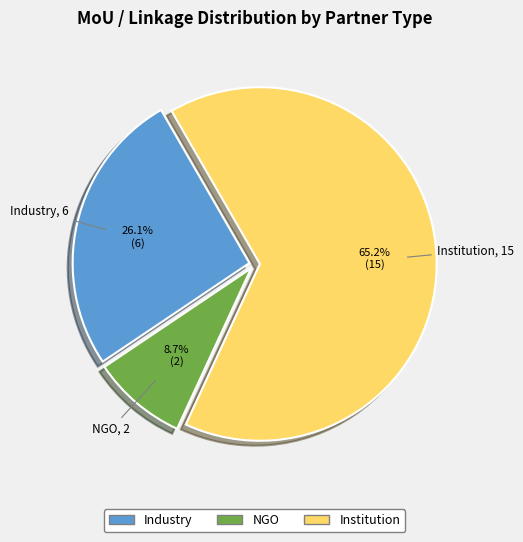

What is the largest slice in the pie chart?

Institution